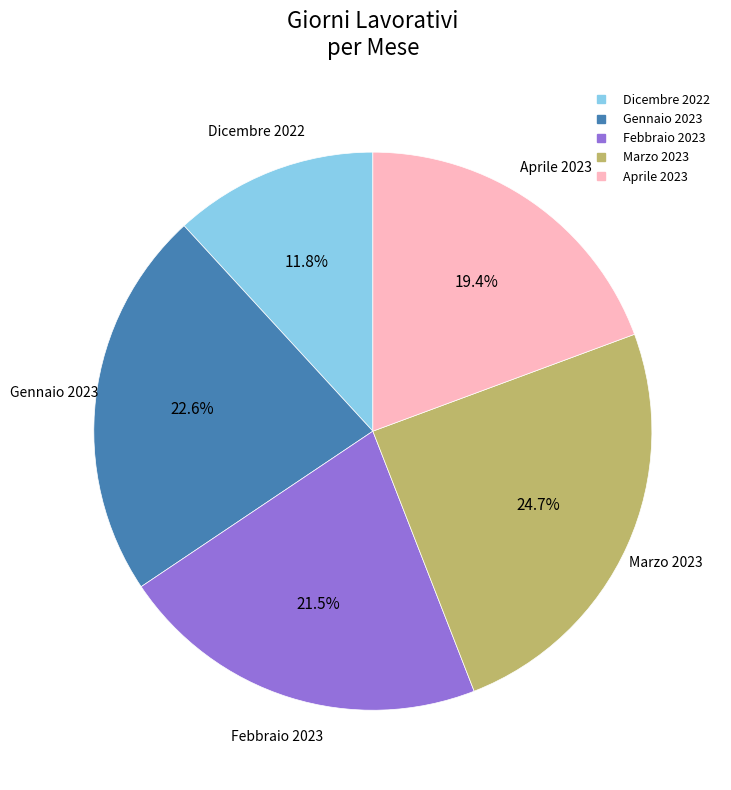

Combined, do Aprile 2023 and Marzo 2023 account for over 50%?

No